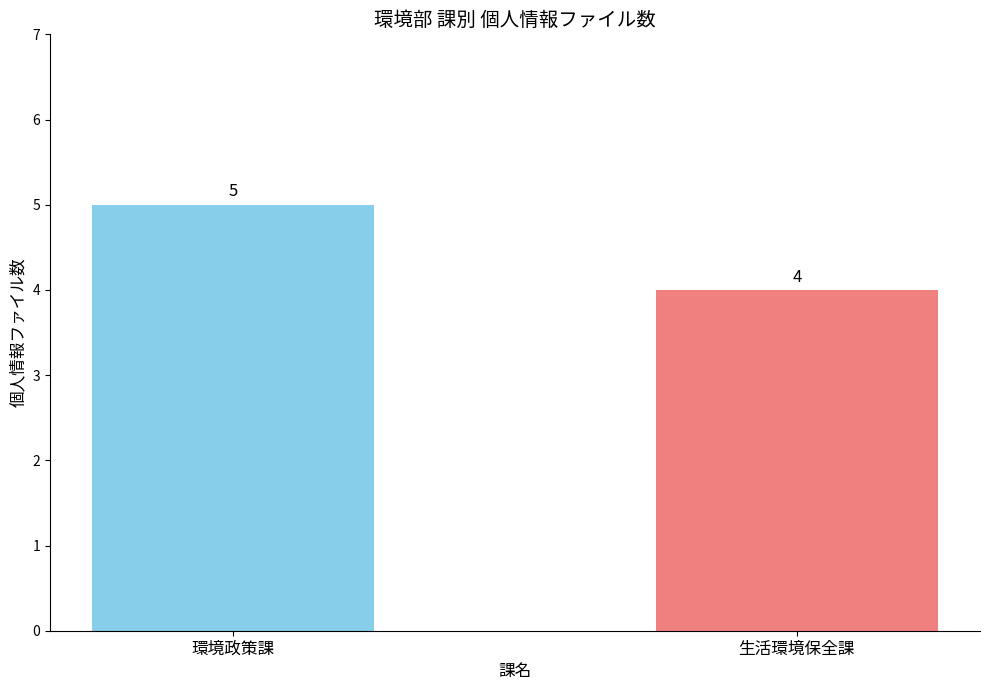

What position from the left is 生活環境保全課?

2